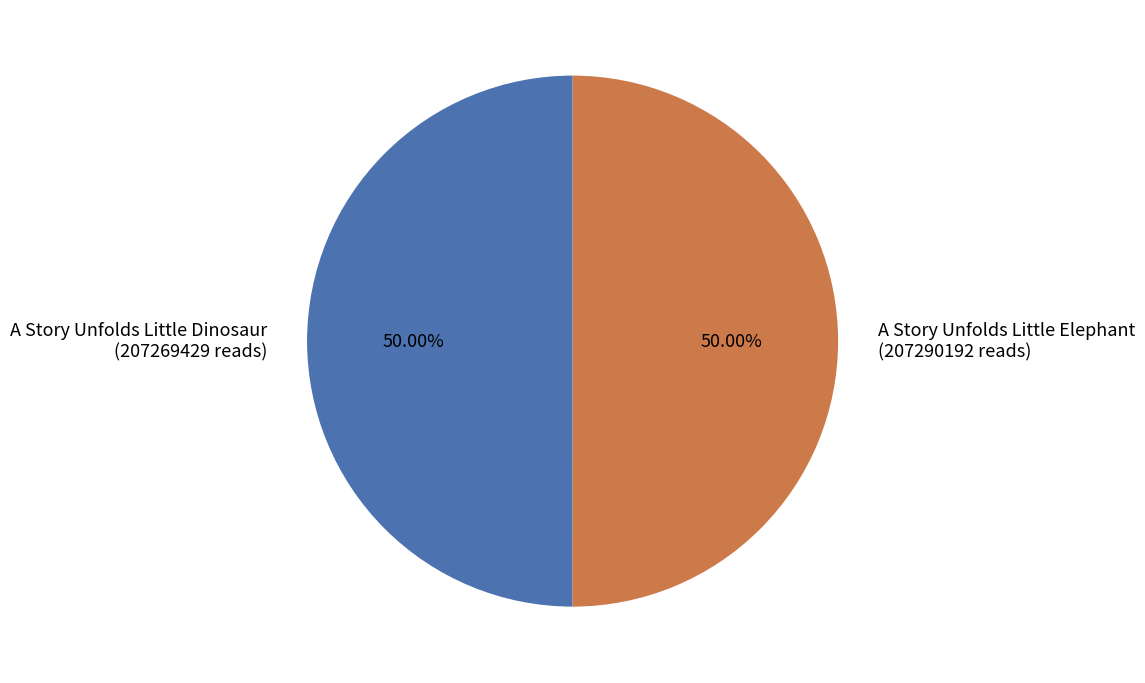

To the nearest percent, what is the combined percentage of A Story Unfolds Little Elephant and A Story Unfolds Little Dinosaur?

100%